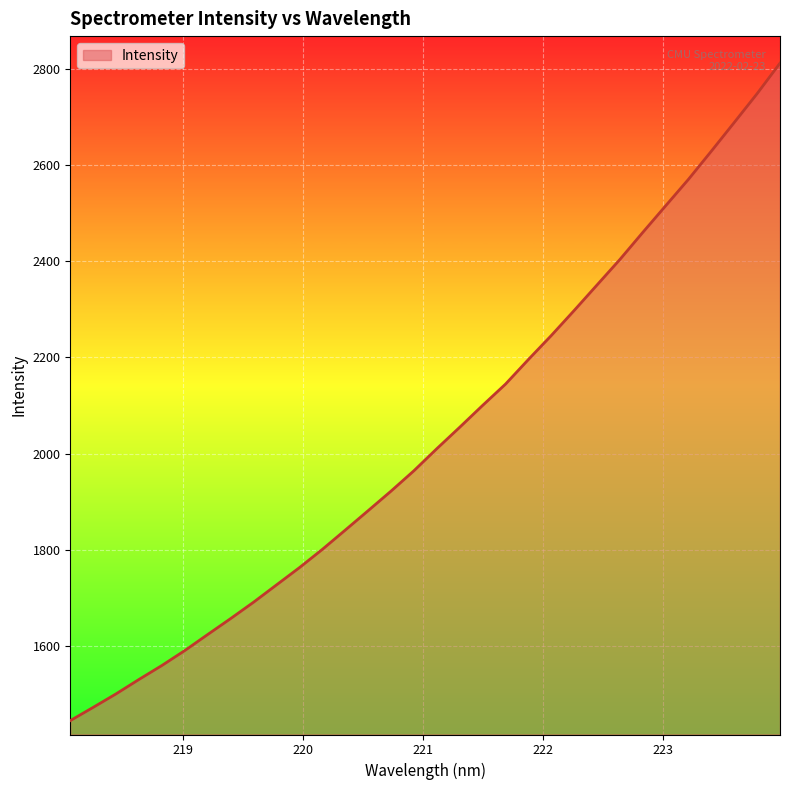

What is the minimum value shown in the chart?

1444.4